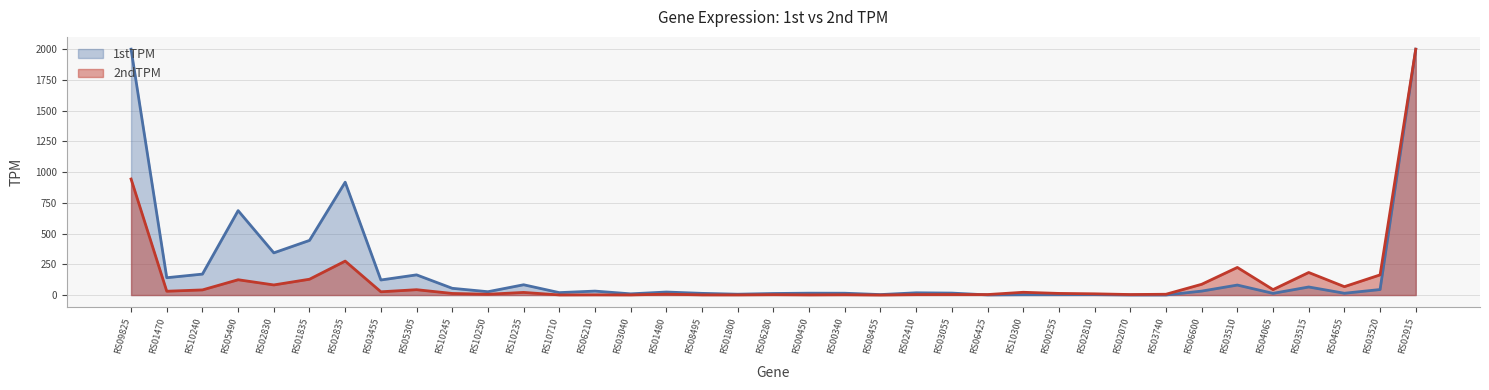

Does the chart have visible grid lines?

Yes